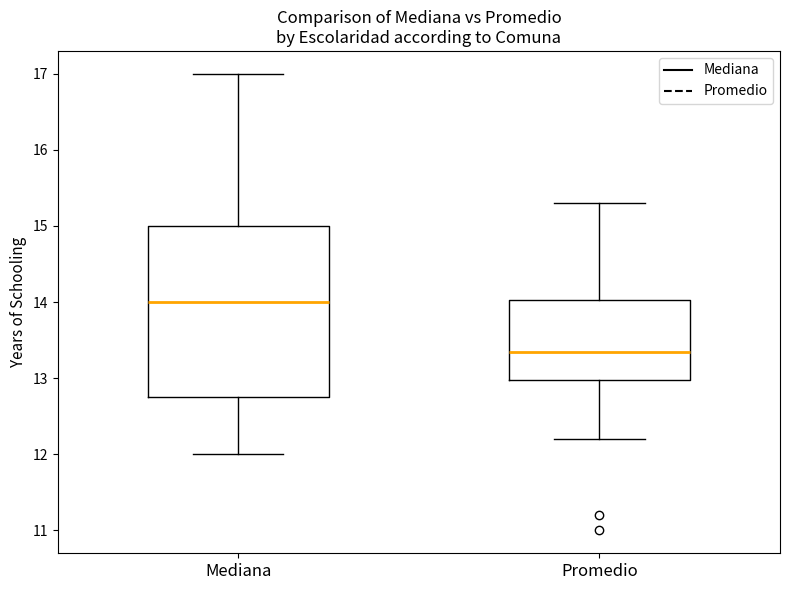

Reading left to right, read every box against the y-axis: the position of its median line, the range the box covers, and the ends of its whiskers. The values are not printed on the chart, so give them approximately, as read against the axis.

Mediana: median 14.0, box 12.8 to 15.0, whiskers 12.0 to 17.0
Promedio: median 13.4, box 13.0 to 14.0, whiskers 12.2 to 15.3